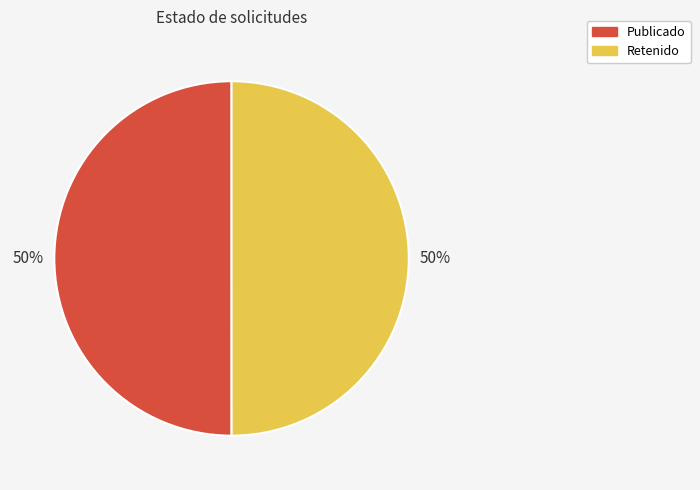

To the nearest percent, what is the average slice percentage?

50%